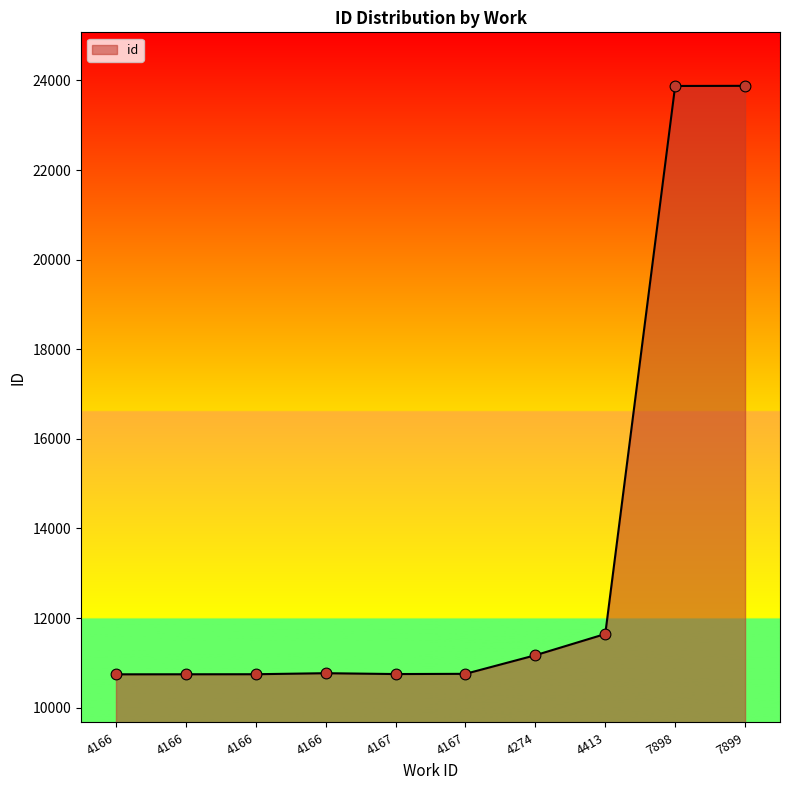

Is this an area chart (filled region under the line)?

Yes